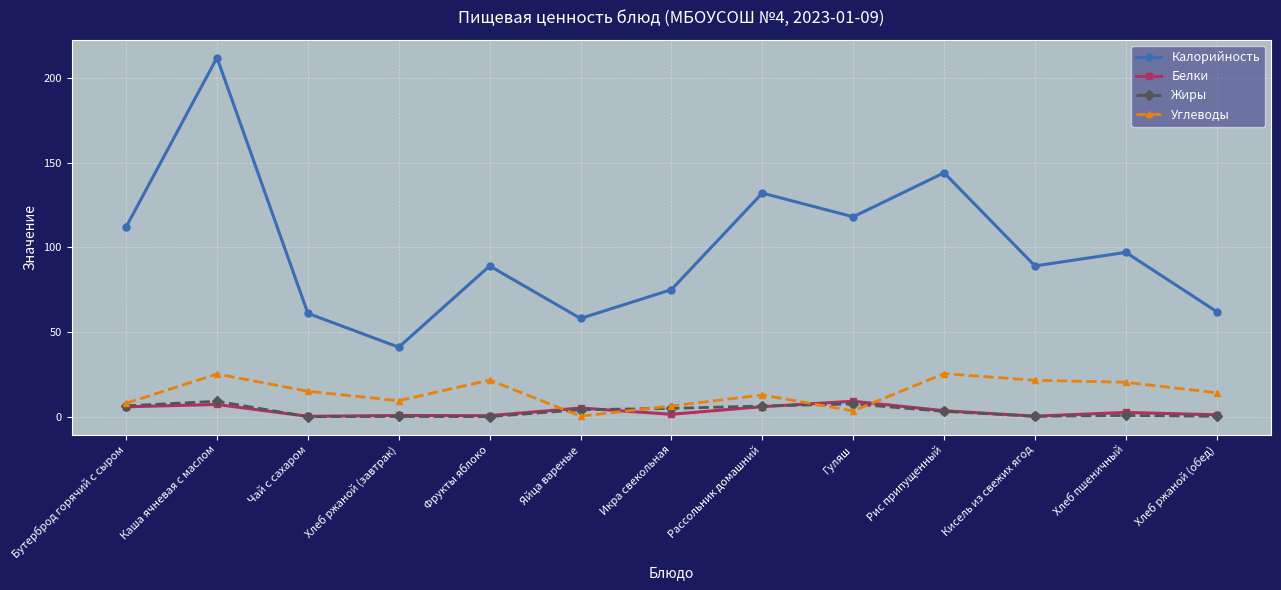

What is the difference between the Калорийность values at Хлеб пшеничный and Чай с сахаром?

36.0